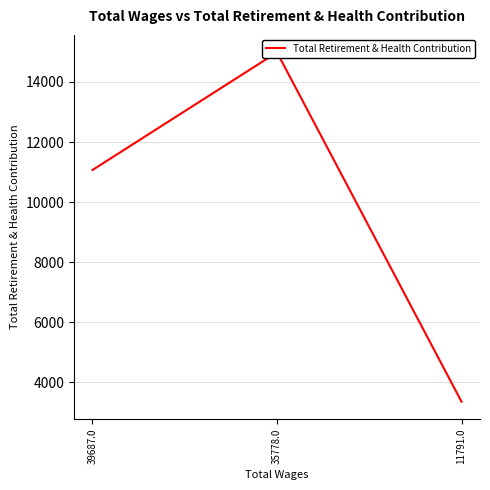

What is the difference between the values at 35778.0 and 11791.0?

11628